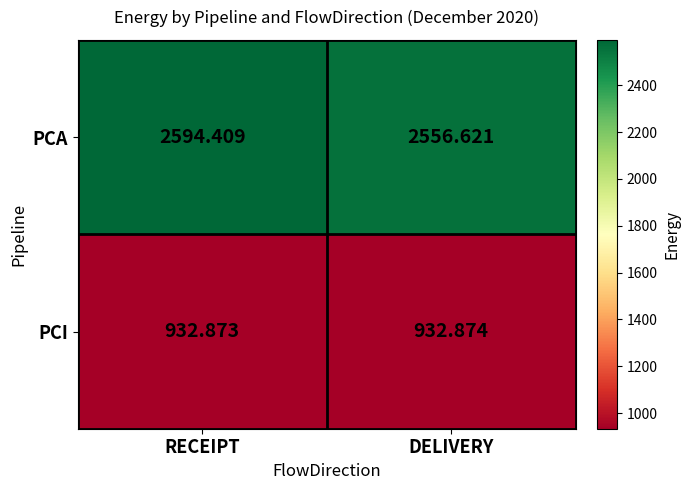

Between RECEIPT and DELIVERY, which series saw the biggest shift?

PCA